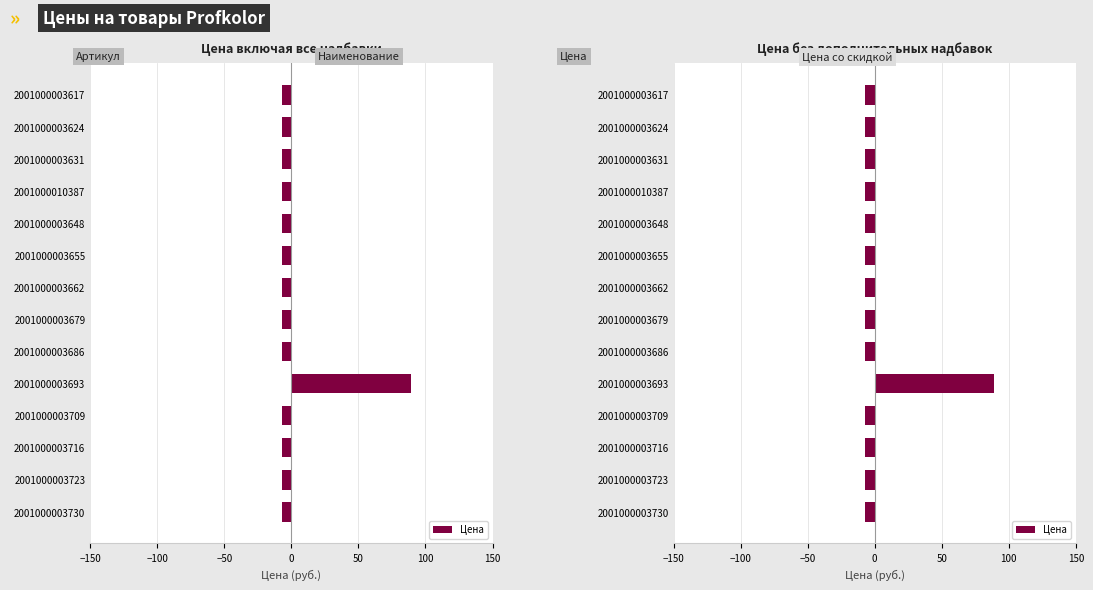

How many series are shown in this chart?

1